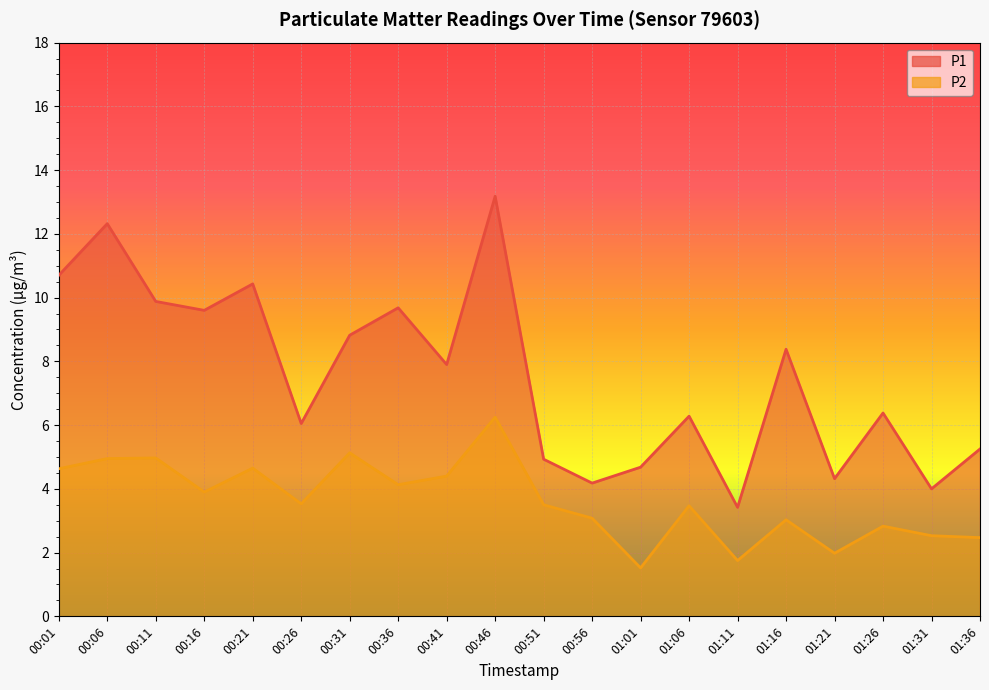

What is the difference between the maximum and second lowest values in the P2 series?

4.5